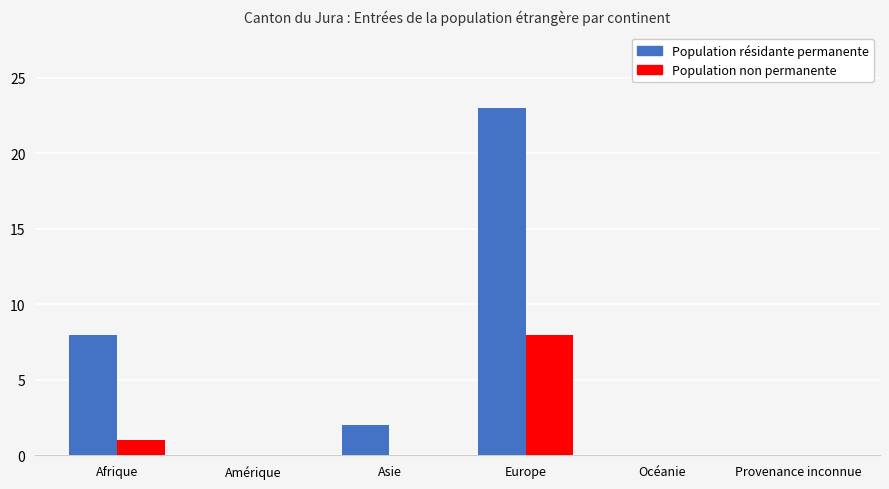

Count the number of categories in the chart.

6